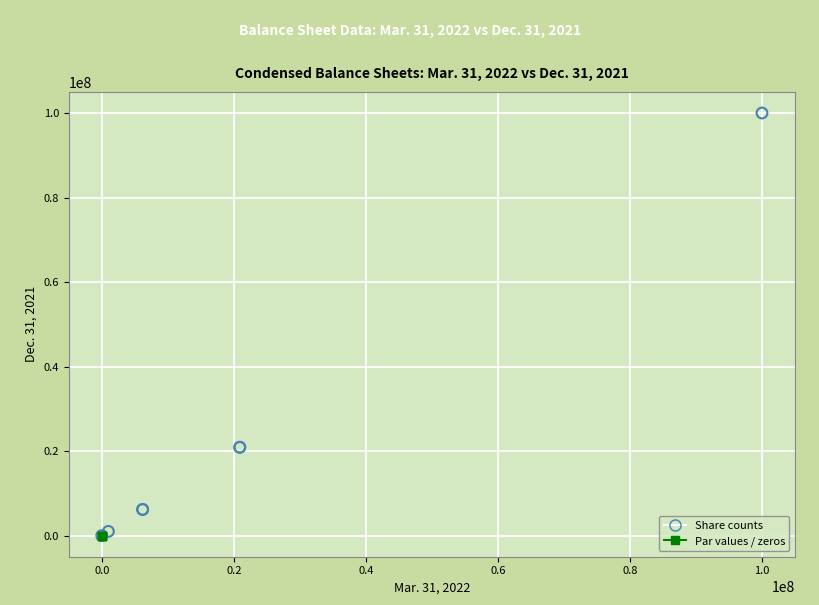

What are all the series names shown in the legend?

Share counts, Par values / zeros